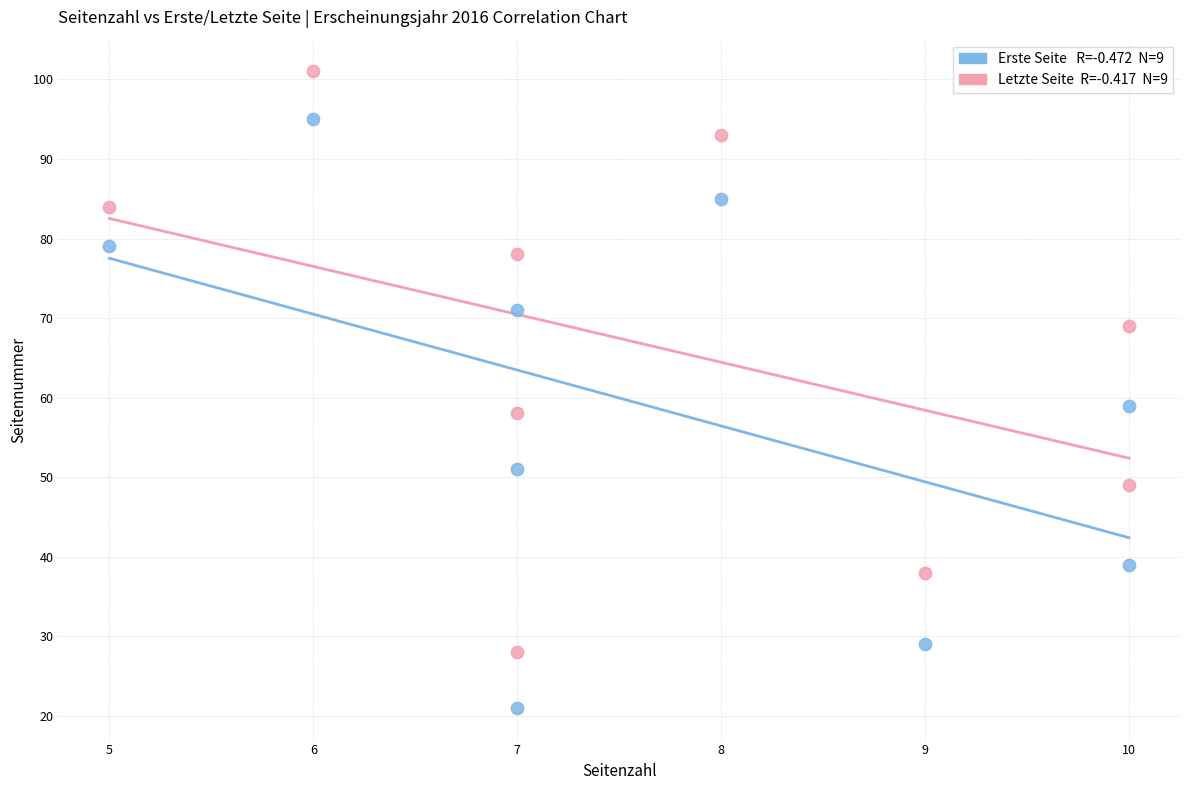

Across all data points, what is the range of X values (max minus min)?

5